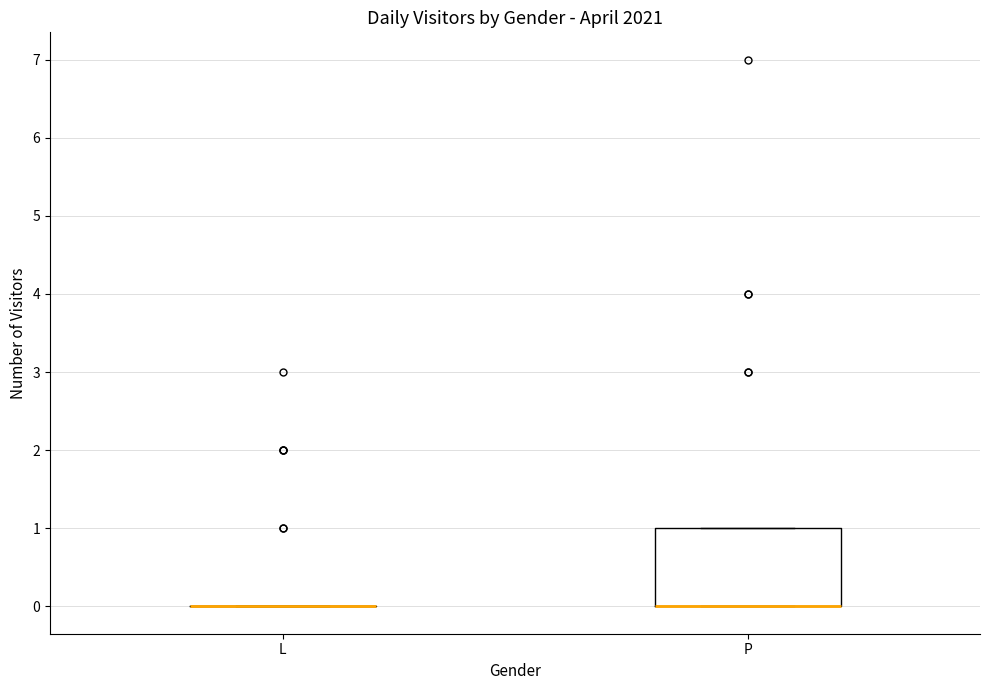

Reading left to right, read every box against the y-axis: the position of its median line, the range the box covers, and the ends of its whiskers. The values are not printed on the chart, so give them approximately, as read against the axis.

L: box collapsed to a line at 0, whiskers 0 to 0
P: median 0 (drawn on the box's lower edge), box 0 to 1, whiskers 0 to 1